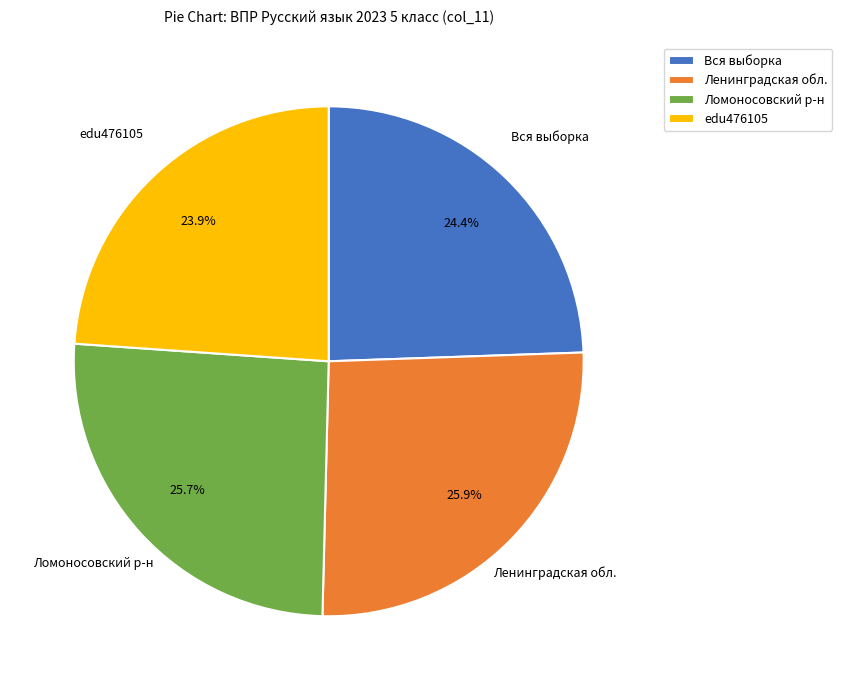

Which slice is the smallest?

edu476105